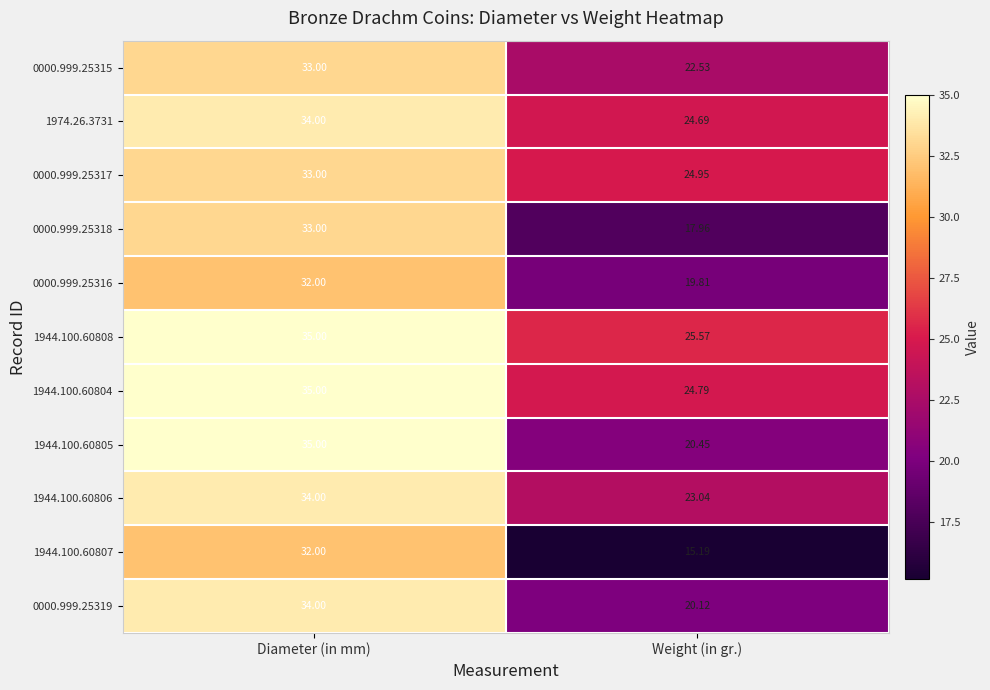

What is the maximum value shown in the chart?

35.0